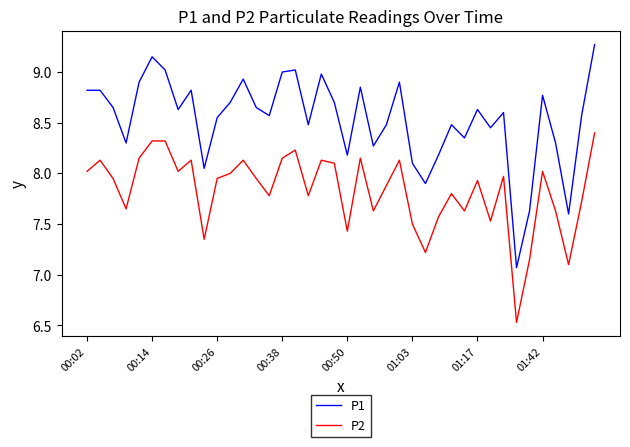

How many lines are shown in the chart?

2